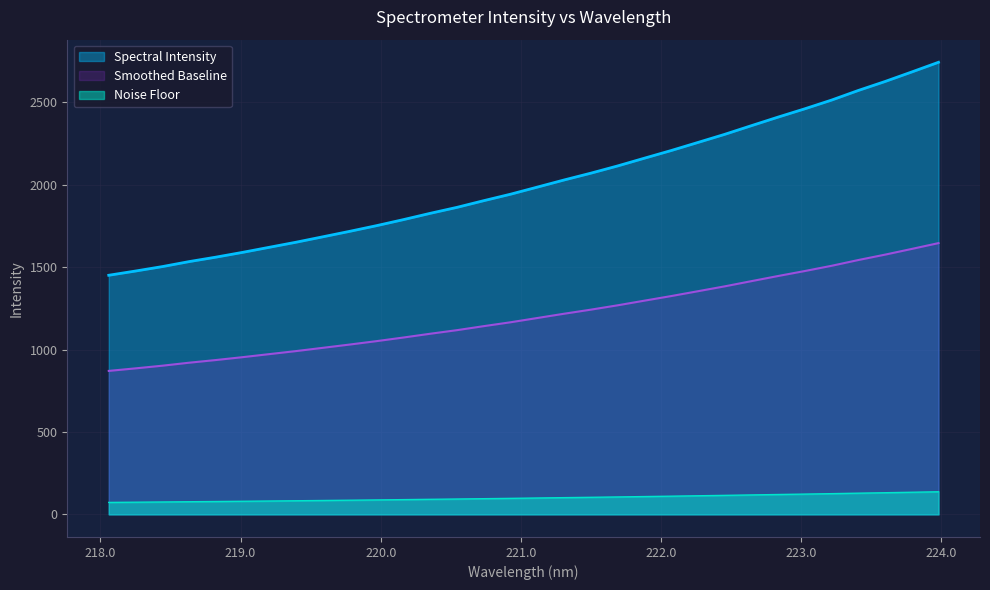

Reading left to right, extract all data points from this chart.

218.0596=1450.6	218.2508=1476.2	218.442=1503.1	218.6332=1533.4	218.8244=1560.5	219.0156=1589.6	219.2067=1620.5	219.3979=1651.3	219.589=1684.2	219.7801=1717.3	219.9712=1751.6	220.1623=1788.1	220.3533=1826.2	220.5444=1862.5	220.7354=1903.1	220.9264=1942.2	221.1174=1985.3	221.3083=2028.5	221.4993=2069.8	221.6902=2113.6	221.8812=2160.6	222.0721=2207.1	222.263=2256.0	222.4538=2305.2	222.6447=2357.9	222.8355=2410.0	223.0264=2460.4	223.2172=2513.3	223.408=2571.6	223.5987=2626.0	223.7895=2683.9	223.9802=2742.6